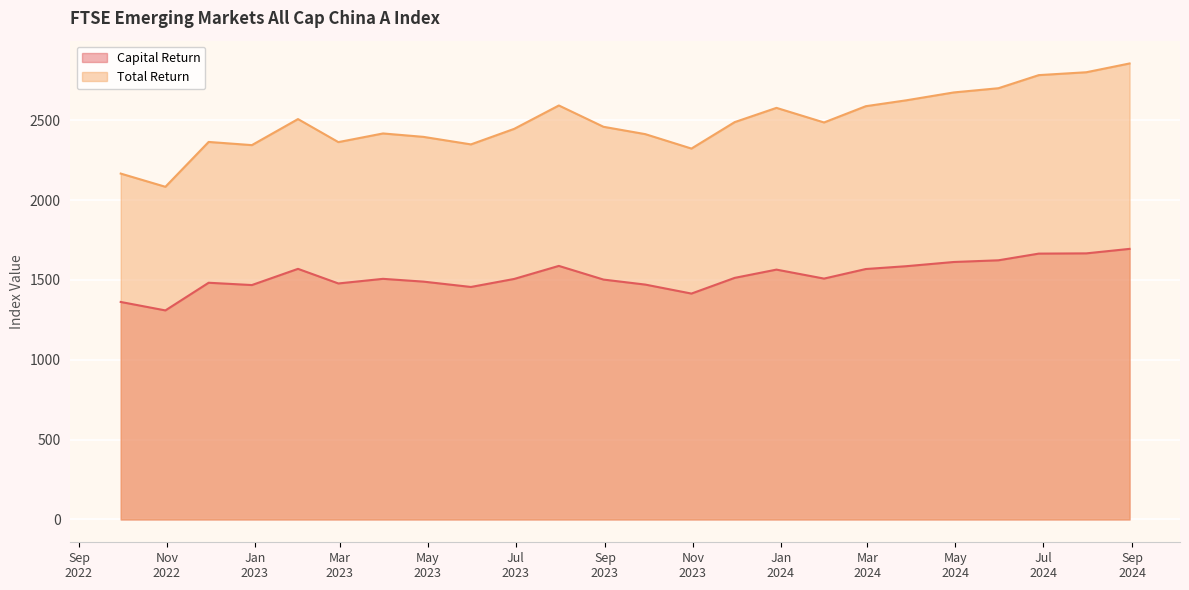

What is the total value across all series at 2022-10-31?

3391.6